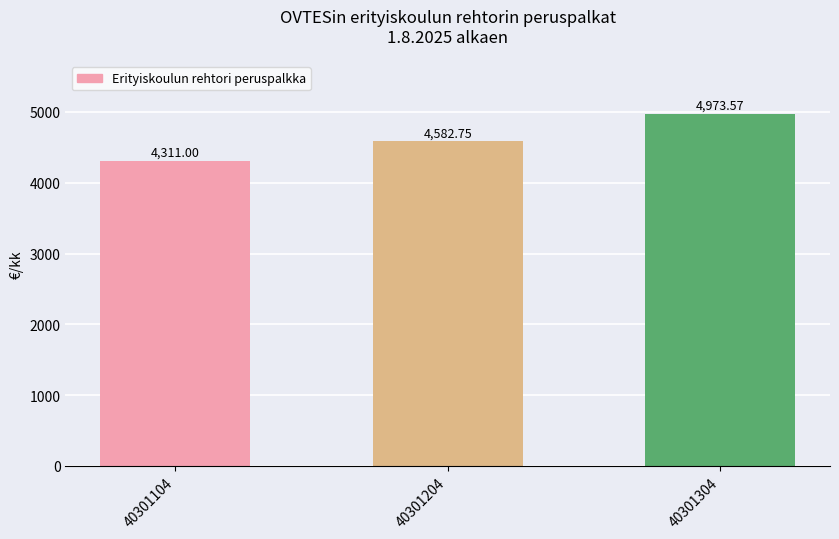

Are the bars horizontal?

No